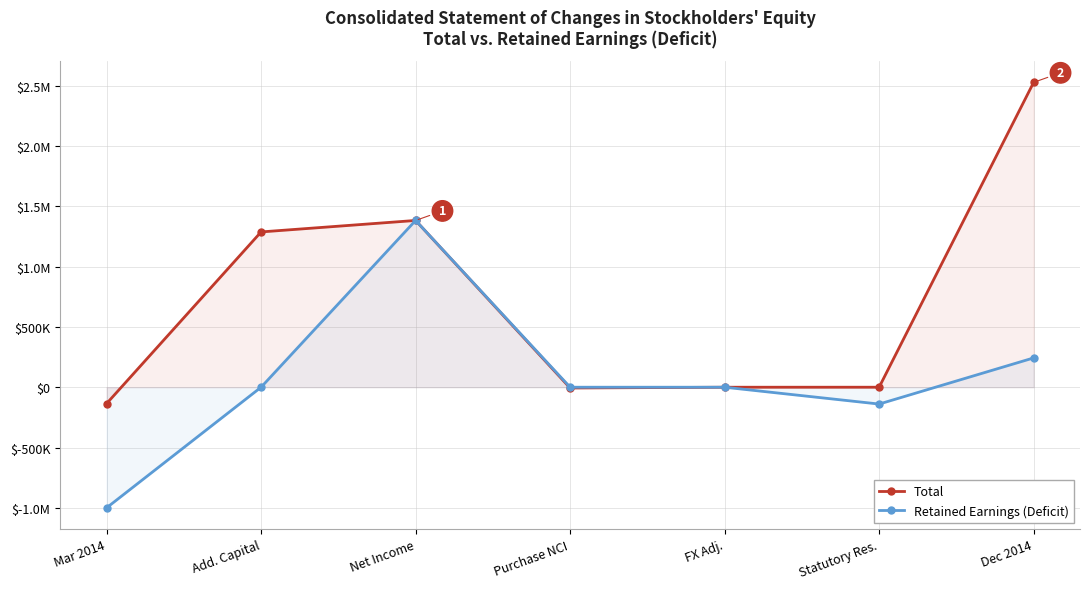

The value of Total at Add. Capital is 1287383. True or false?

True